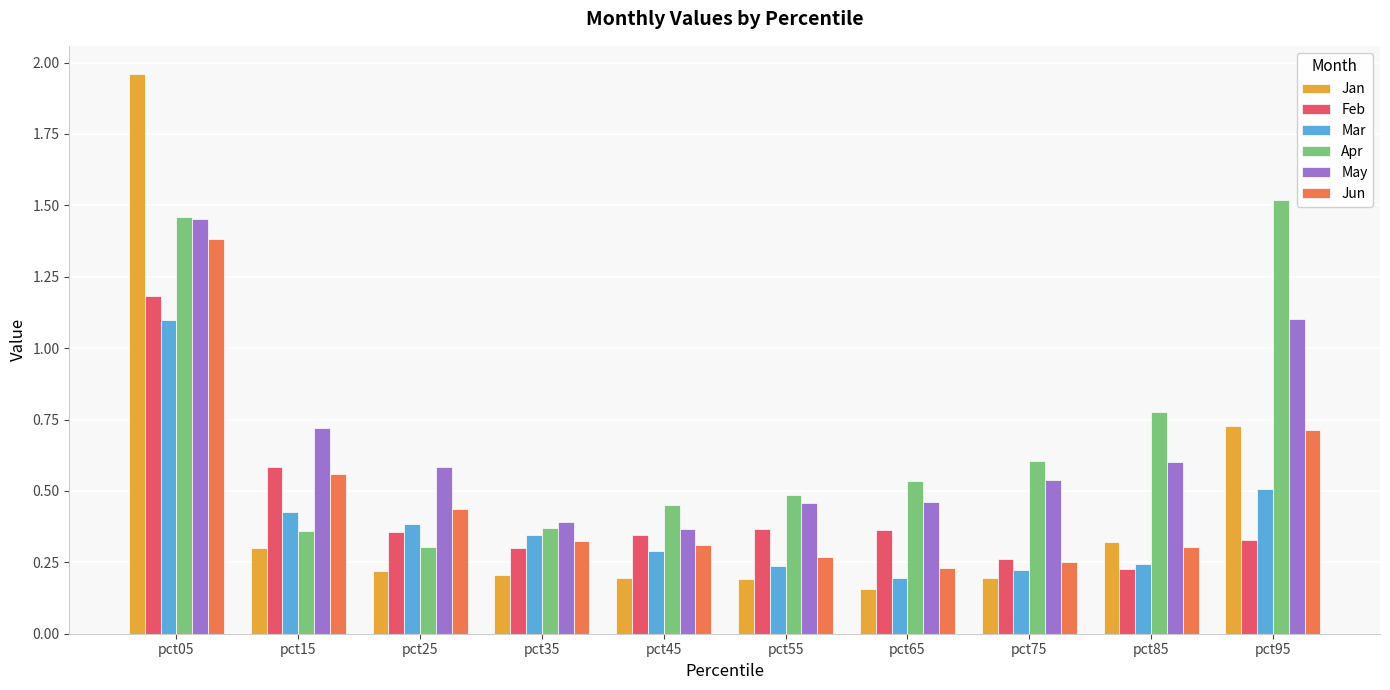

The value of Feb at pct75 is 0.3. True or false?

True